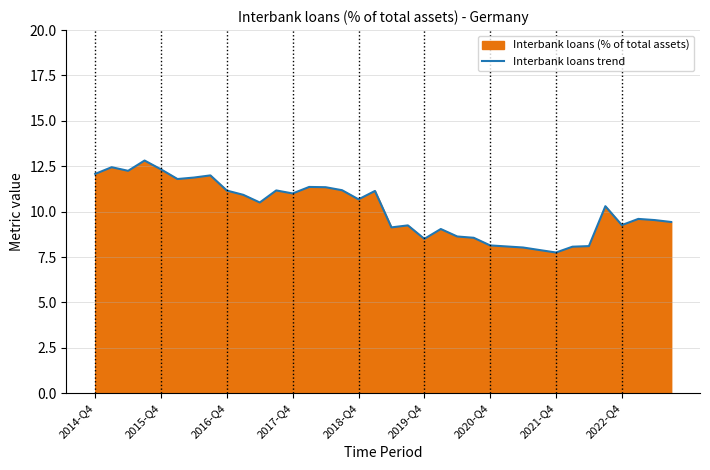

Reading left to right, what are all the values shown in this chart?

12.1	12.4	12.2	12.8	12.3	11.8	11.9	12.0	11.2	10.9	10.5	11.2	11.0	11.4	11.3	11.2	10.7	11.1	9.1	9.2	8.5	9.0	8.6	8.6	8.1	8.1	8.0	7.9	7.7	8.1	8.1	10.3	9.3	9.6	9.5	9.4